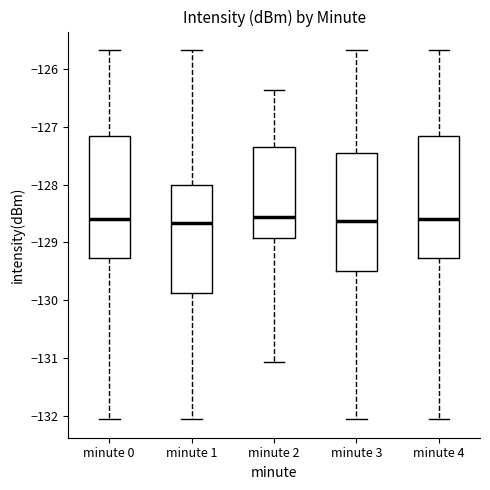

Reading left to right, read every box against the y-axis: the position of its median line, the range the box covers, and the ends of its whiskers. The values are not printed on the chart, so give them approximately, as read against the axis.

minute 0: median -128.6, box -129.3 to -127.2, whiskers -132.1 to -125.7
minute 1: median -128.7, box -129.9 to -128.0, whiskers -132.1 to -125.7
minute 2: median -128.6, box -128.9 to -127.3, whiskers -131.1 to -126.4
minute 3: median -128.6, box -129.5 to -127.5, whiskers -132.1 to -125.7
minute 4: median -128.6, box -129.3 to -127.2, whiskers -132.1 to -125.7